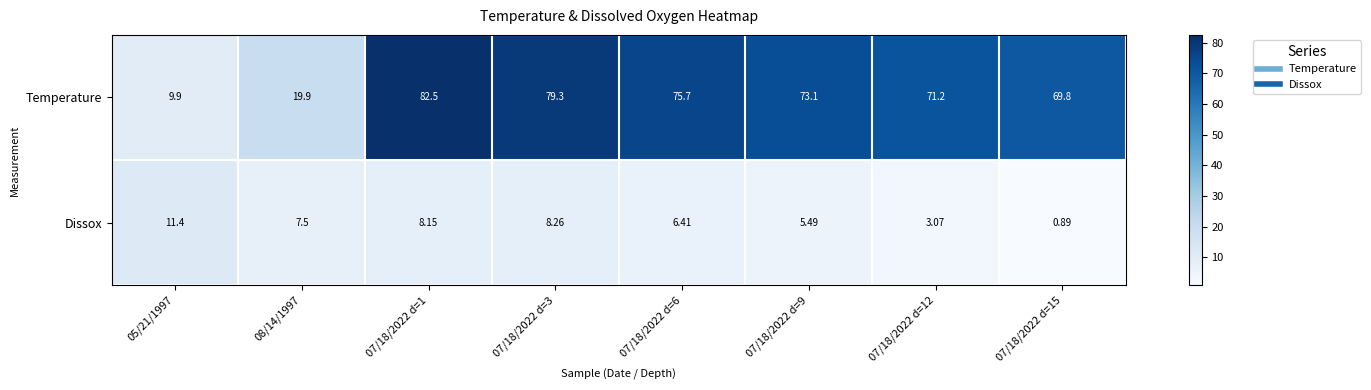

List the series in order of their peak value, highest first.

Temperature, Dissox